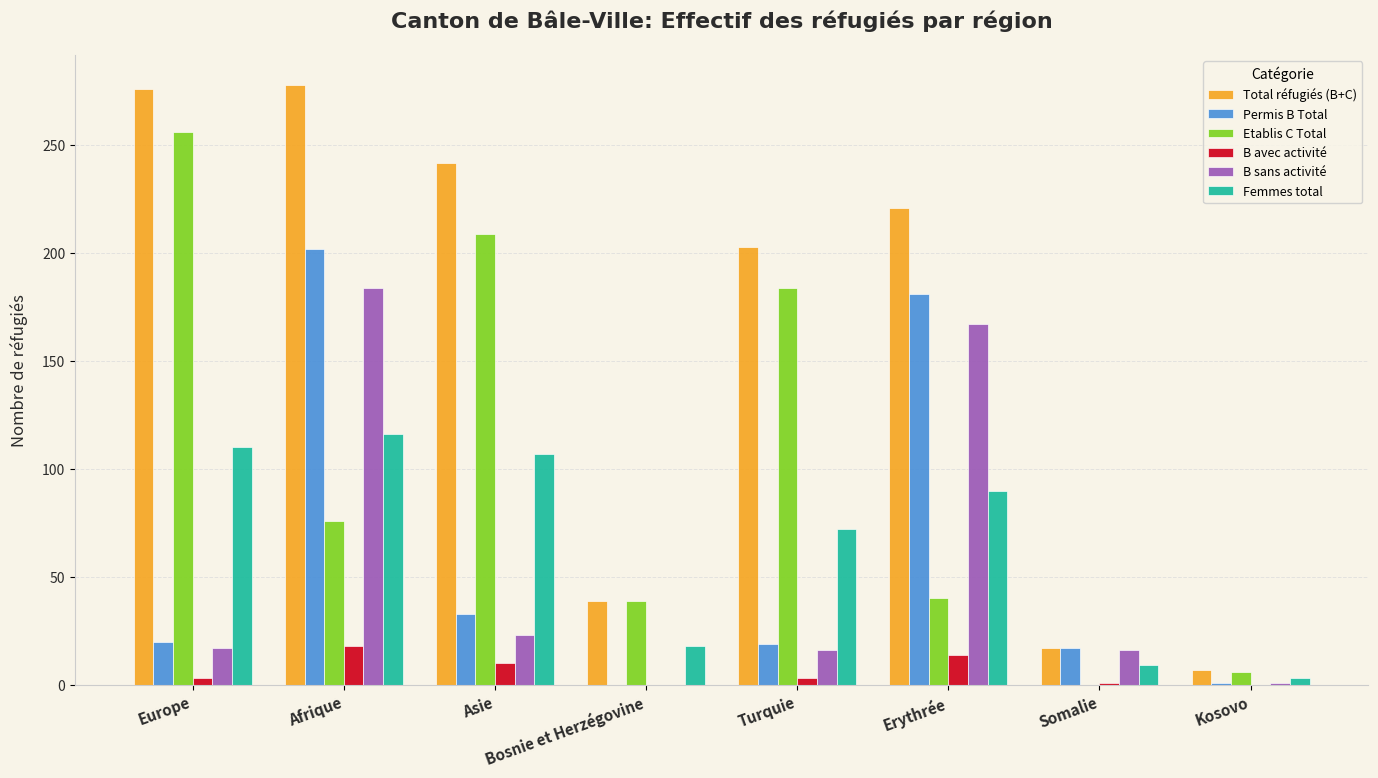

True or false: B sans activité has a value of 184 at Afrique.

True